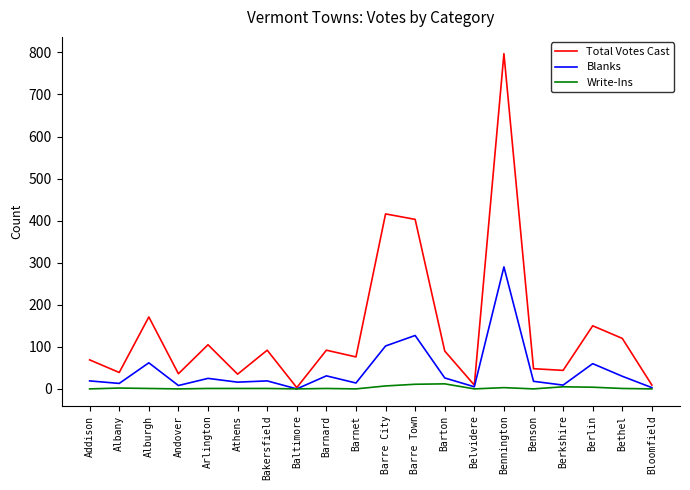

What is the maximum value shown in the chart?

797